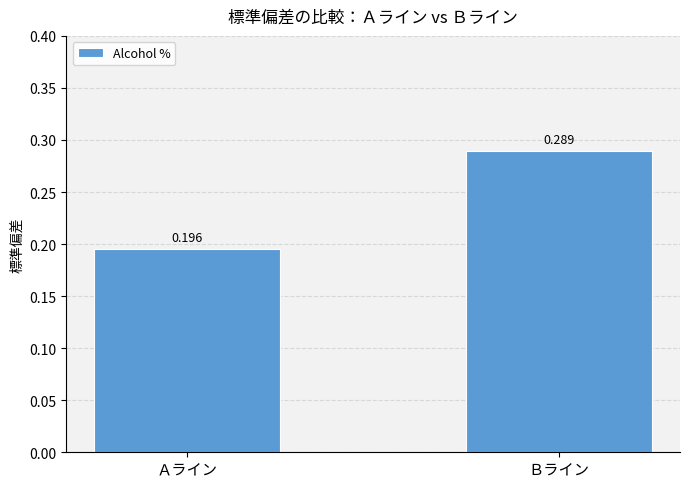

Which has a higher value, Ａライン or Ｂライン?

Ｂライン